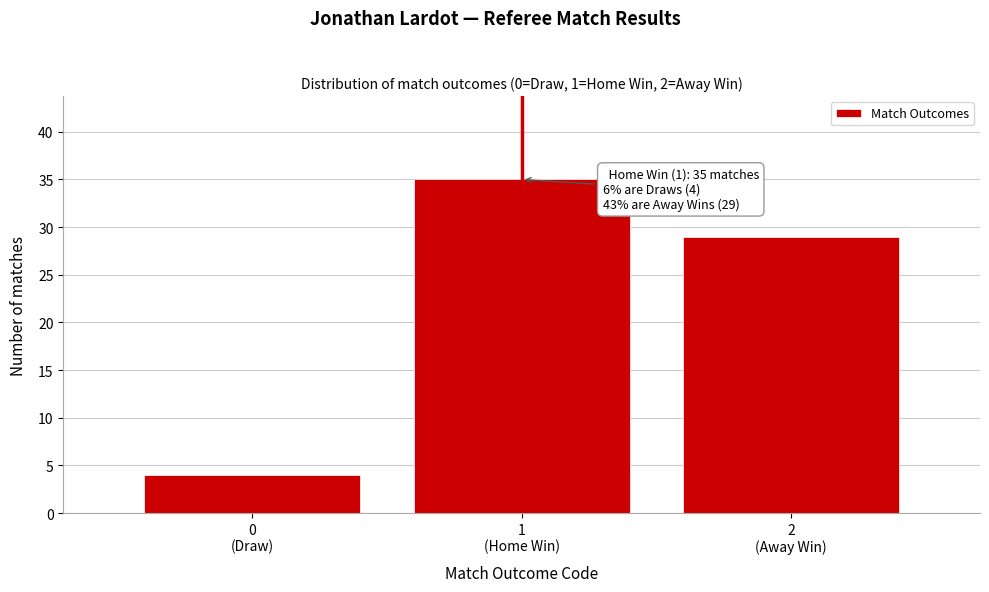

Reading left to right, list all the values displayed in this chart.

4	35	29